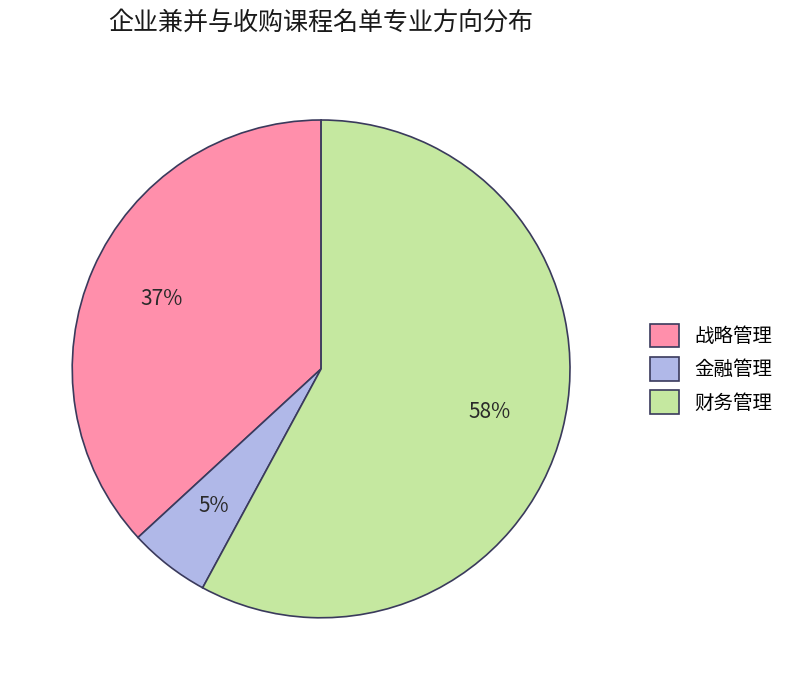

How many slices are in this pie chart?

3